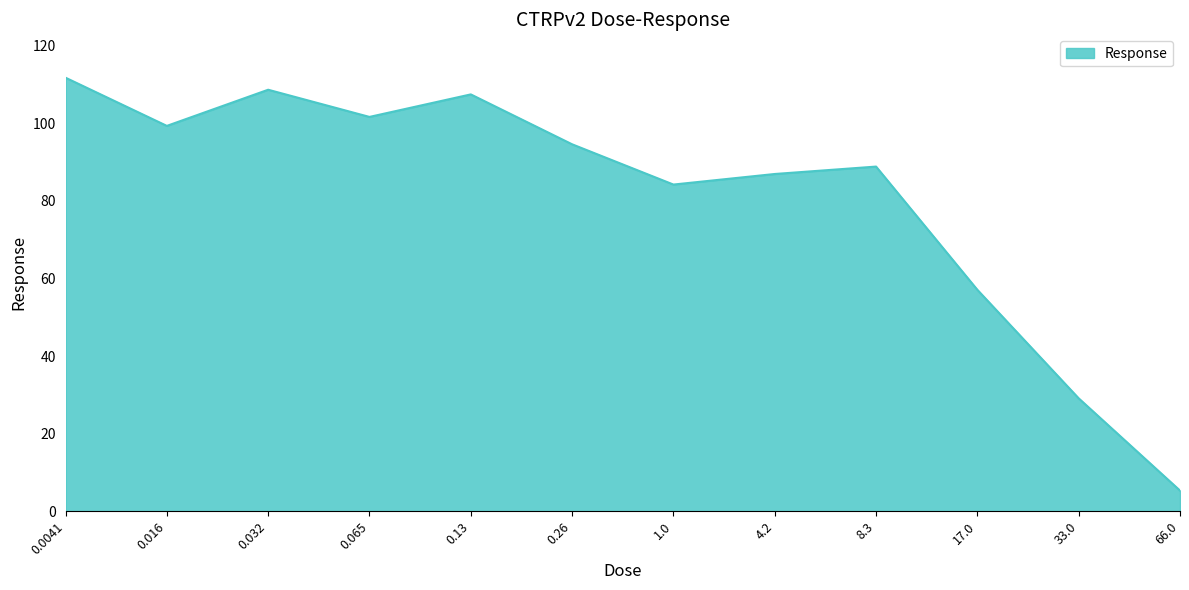

Where is the data nearest to the value 58?

17.0